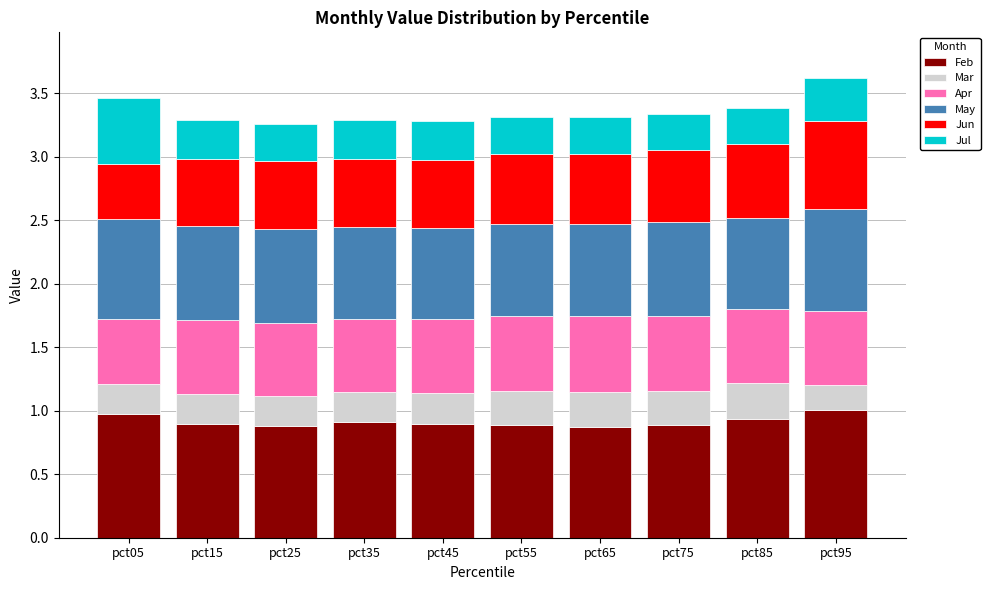

What is the total value across all series at pct15?

3.3